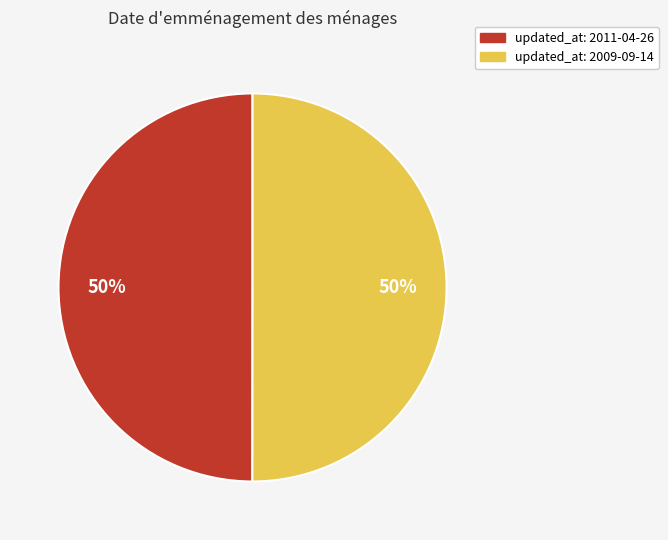

How many segments does this pie chart have?

2